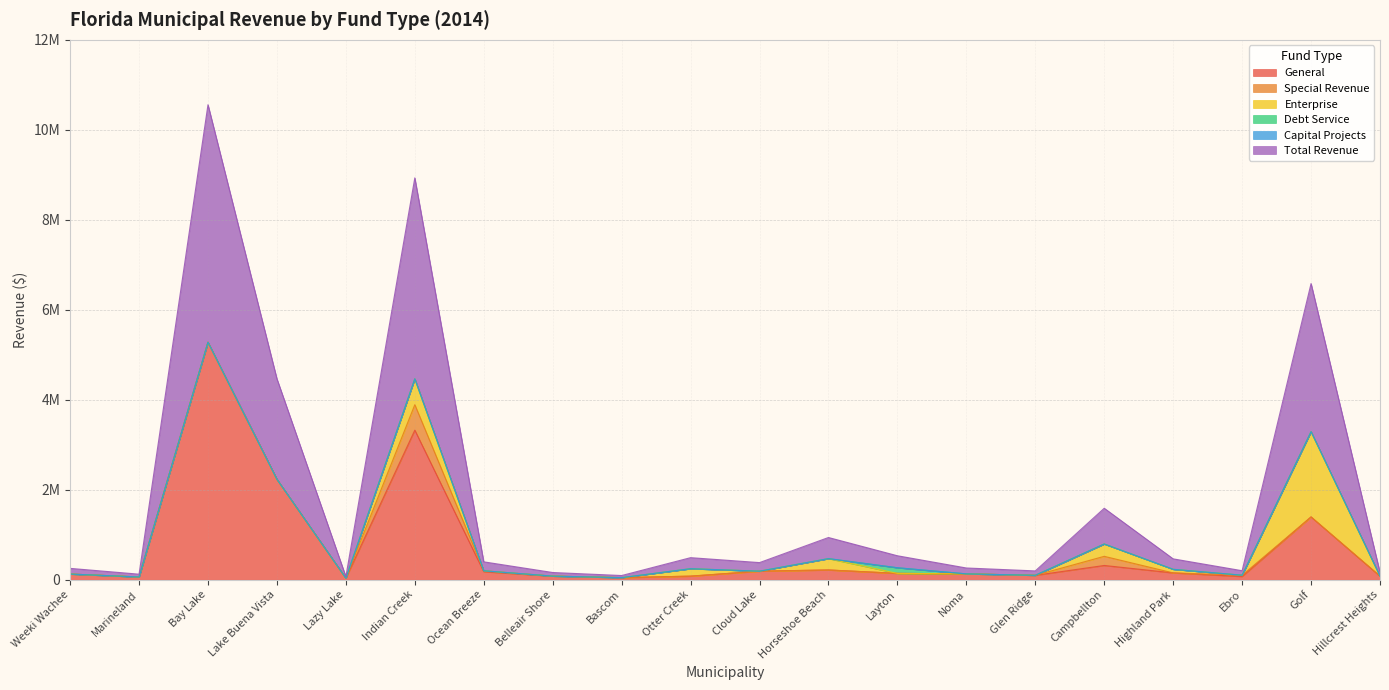

Which series has the widest spread of values?

General